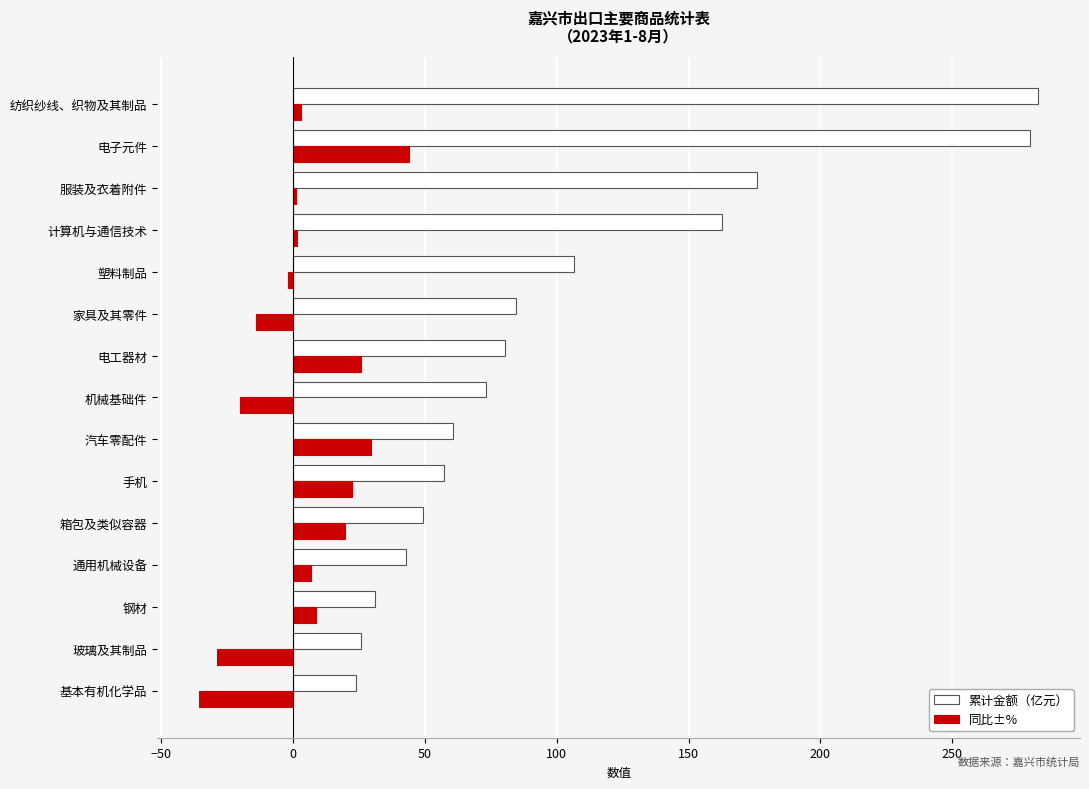

How many distinct data groups are displayed?

2